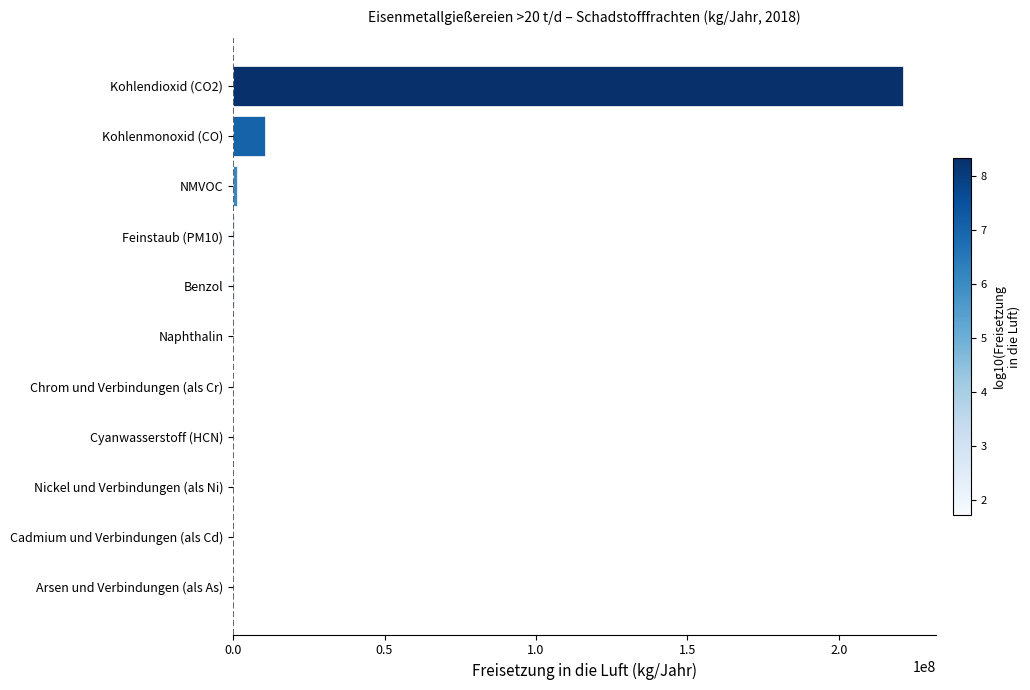

The value at Kohlendioxid (CO2) is 221000000. True or false?

True